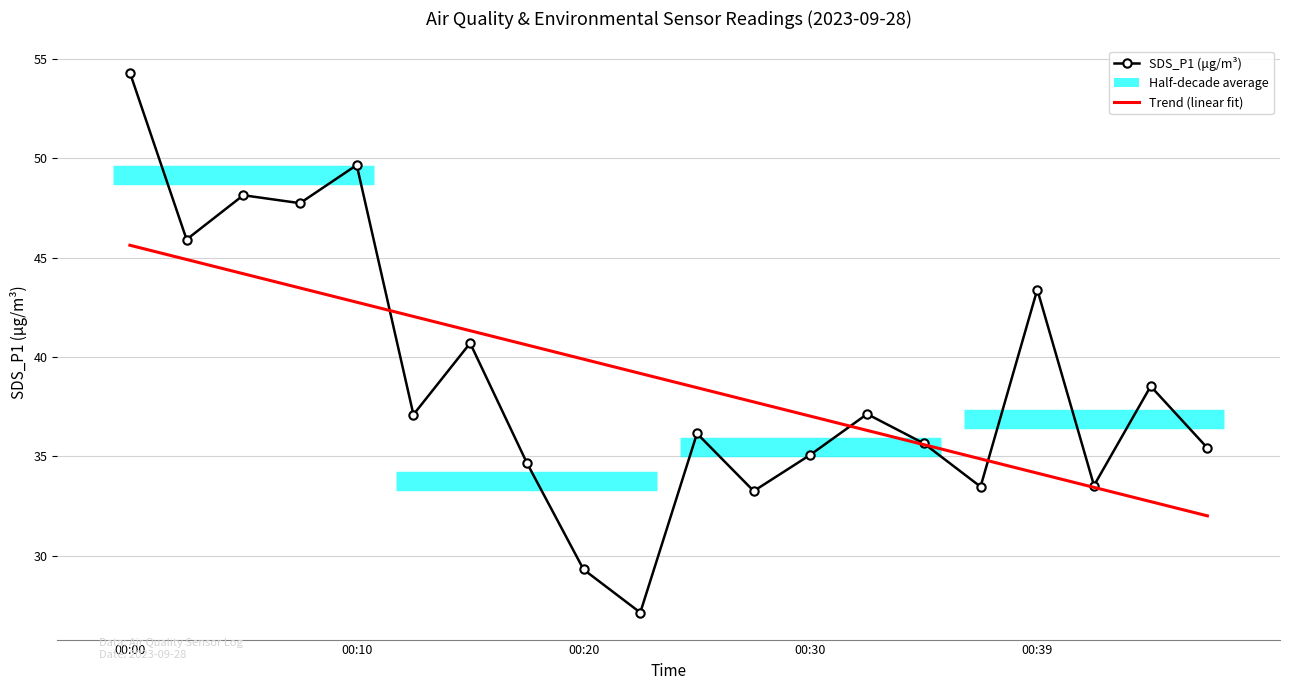

What is the label of the 9th point from the right?

11